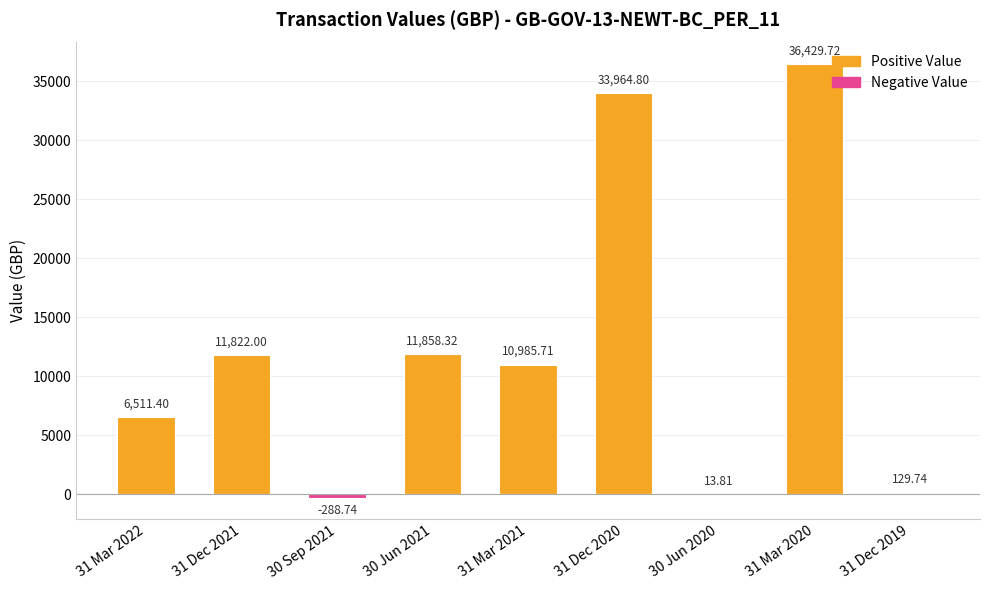

What is the change in value from 30 Jun 2021 to 30 Jun 2020?

-11844.5